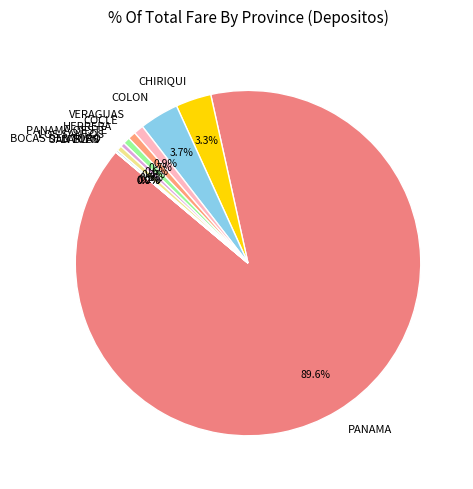

What percentage is NOT represented by CHIRIQUI?

96.7%